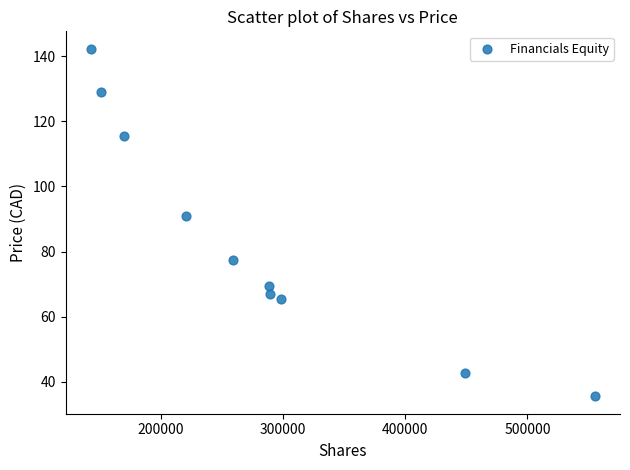

What is the range of Y values (max minus min)?

106.8